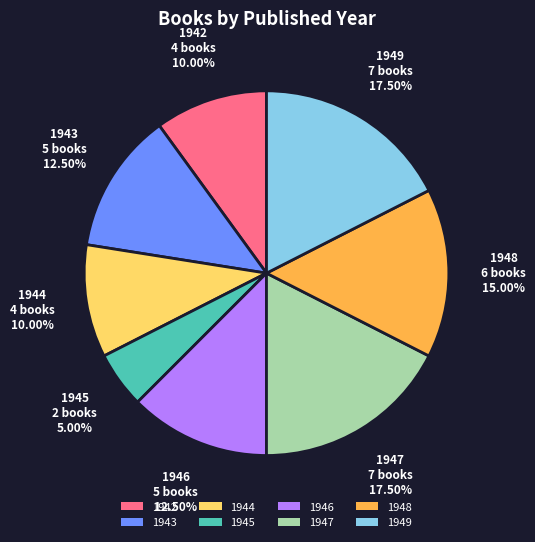

What percentage do 1947 and 1948 together represent?

32.5%